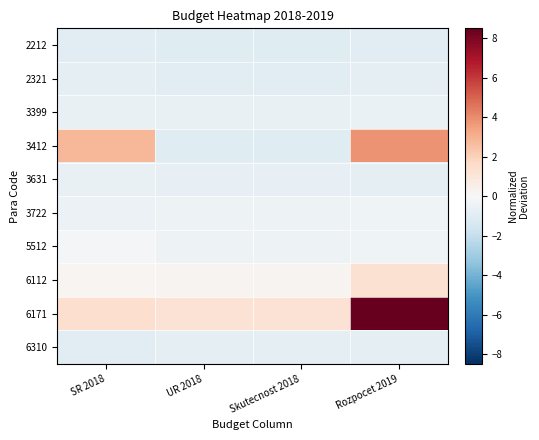

Which series changed the most between SR 2018 and Rozpocet 2019?

6171